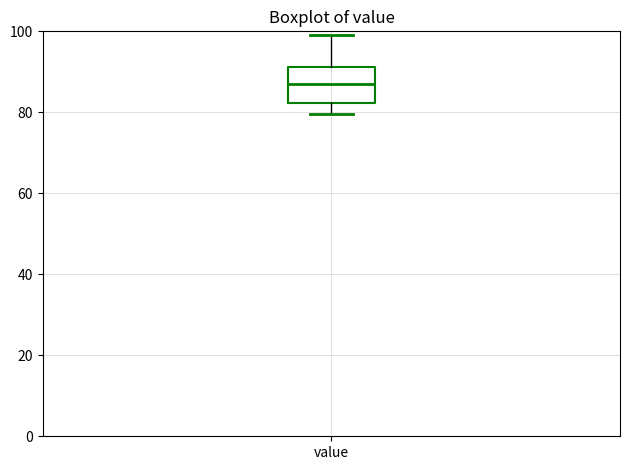

Read this box plot against the y-axis: the position of the median line, the range covered by the box, and the ends of both whiskers. The values are not printed on the chart, so give them approximately, as read against the axis.

median 88, box 82 to 92, whiskers 80 to 100